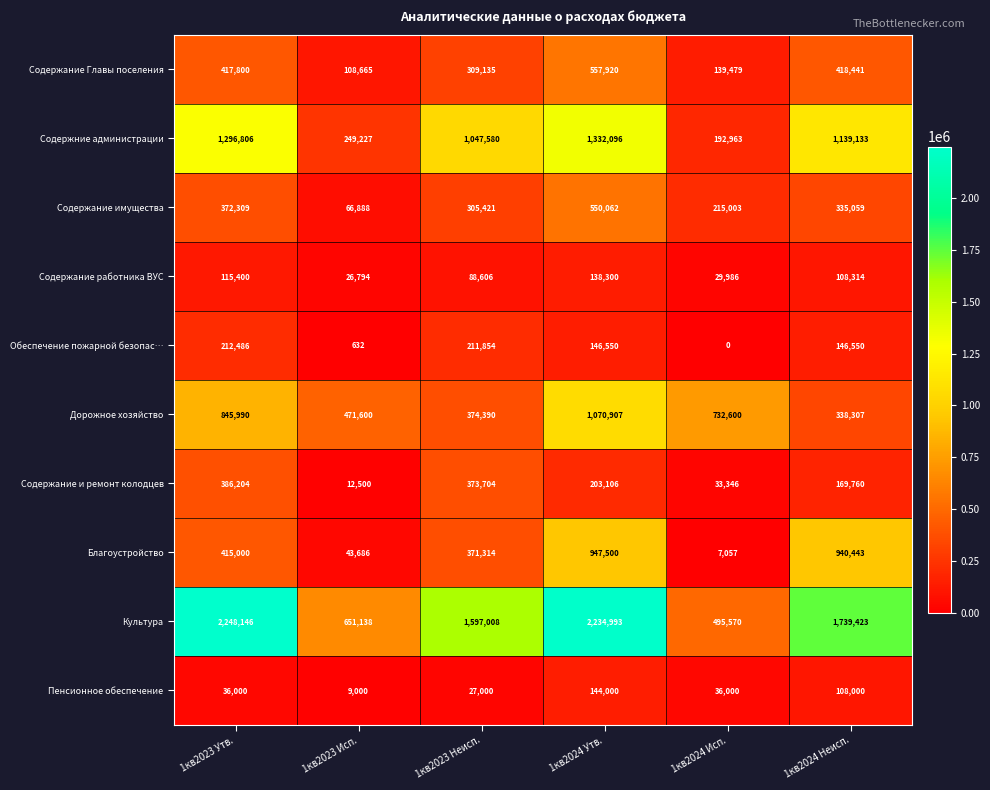

Where does the Обеспечение пожарной безопас… series first go above 146550?

1кв2023 Утв.